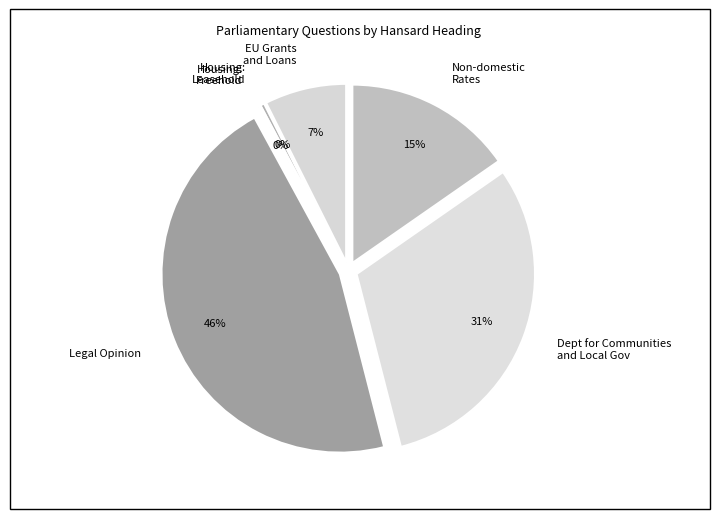

True or false: Non-domestic Rates accounts for 15% of the total.

True